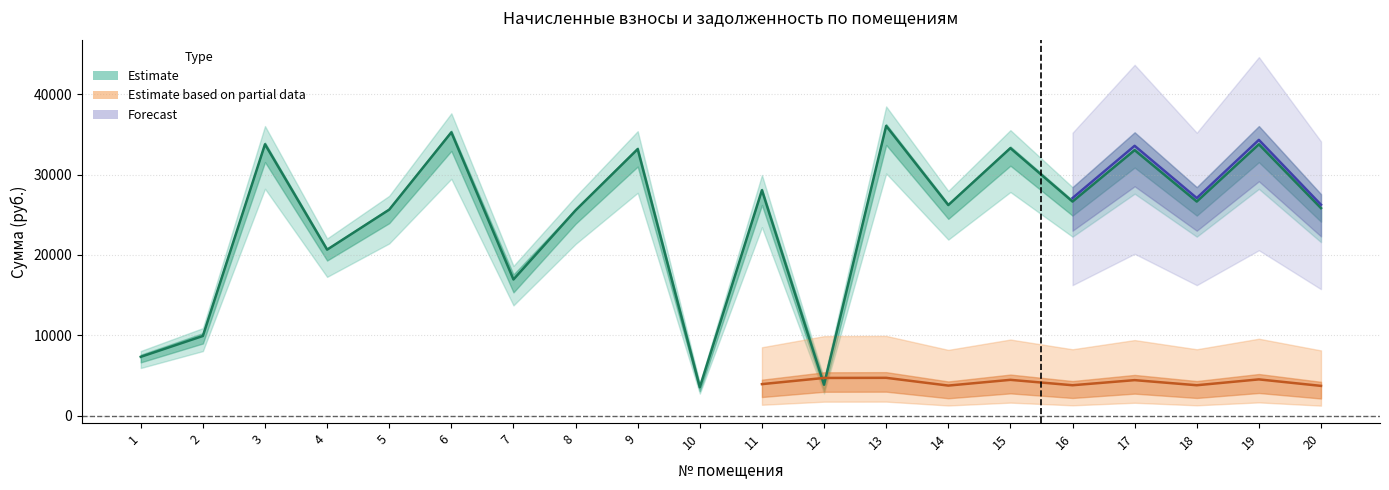

True or false: zadolzhennost and nachisleno intersect in this chart.

True